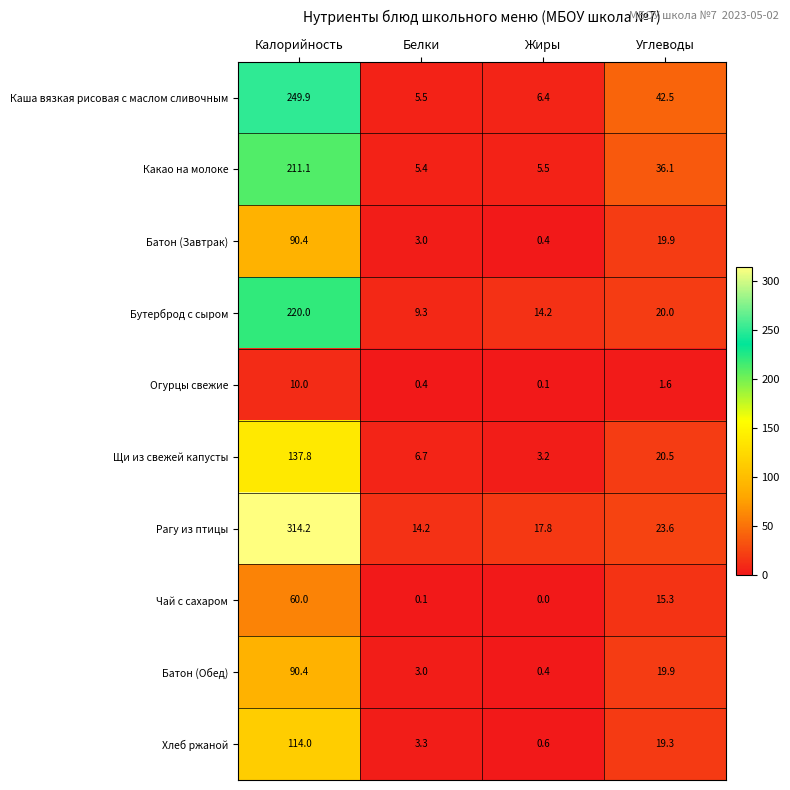

True or false: Батон (Обед) has a value of 47.4 at Калорийность.

False